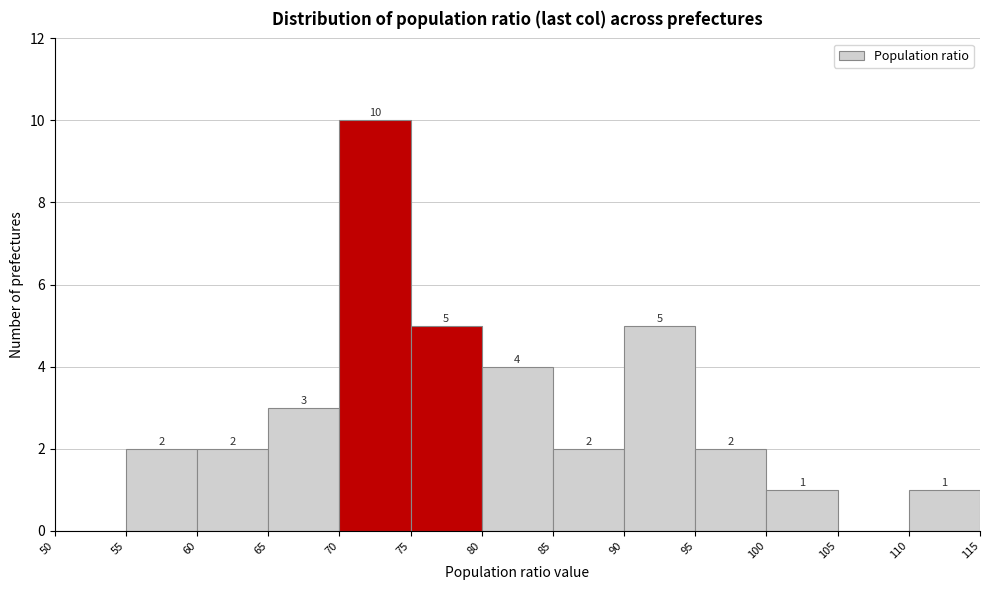

Which range on the x-axis has the tallest bar?

70 to 75